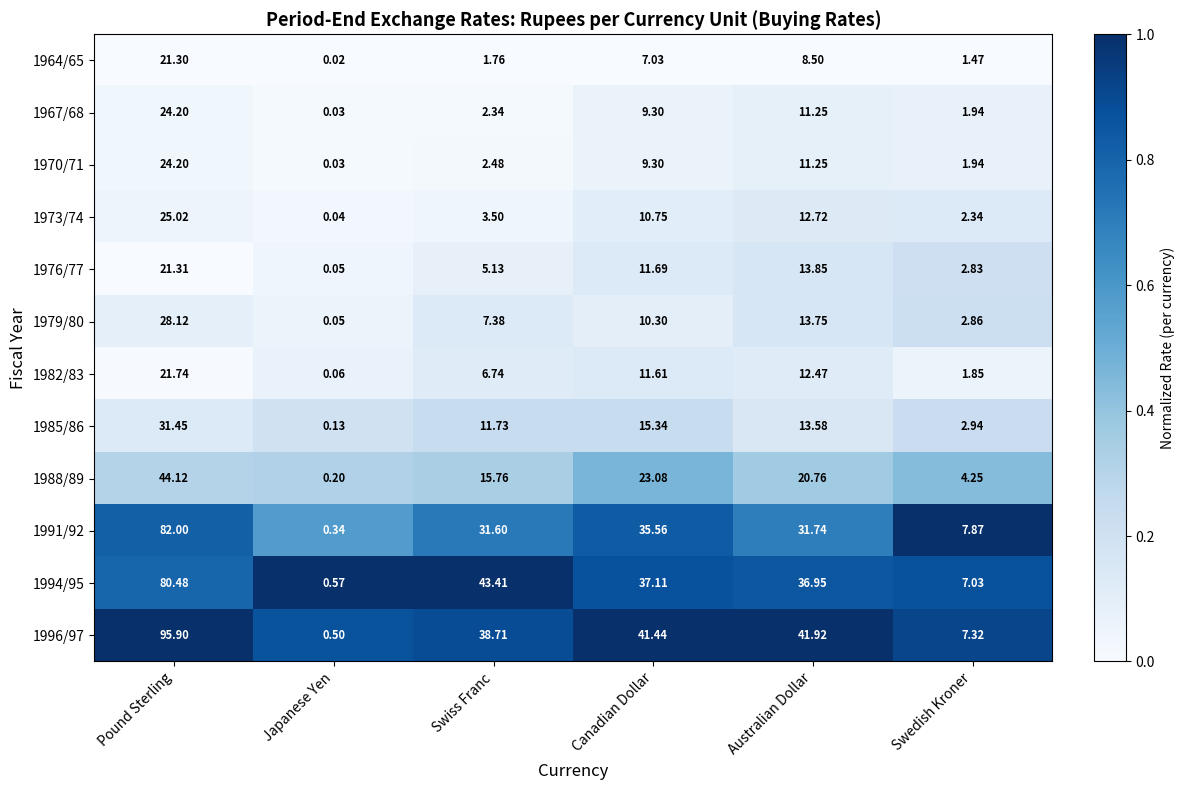

Rank the categories by 1996/97 value from highest to lowest.

Pound Sterling, Australian Dollar, Canadian Dollar, Swiss Franc, Swedish Kroner, Japanese Yen